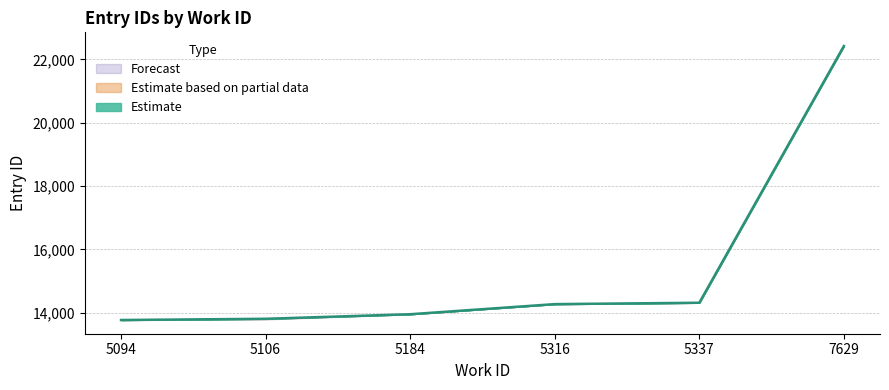

The id_upper series shows 23195 at 5316. True or false?

False